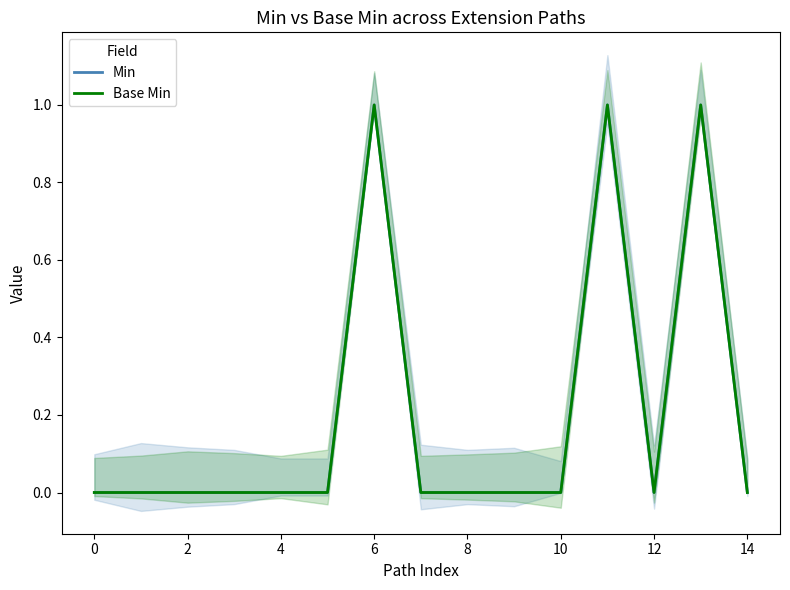

How many lines are shown in the chart?

2